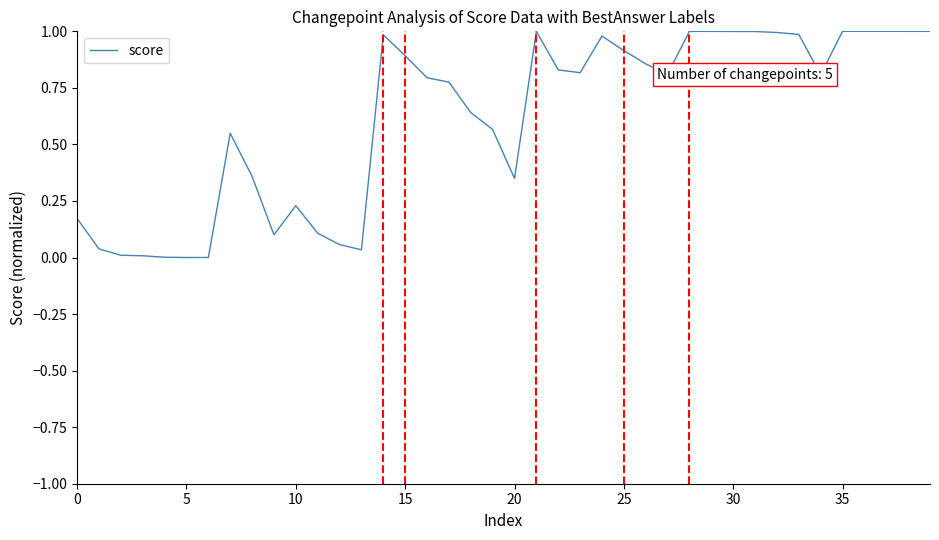

What is the sum of all values?

24.7